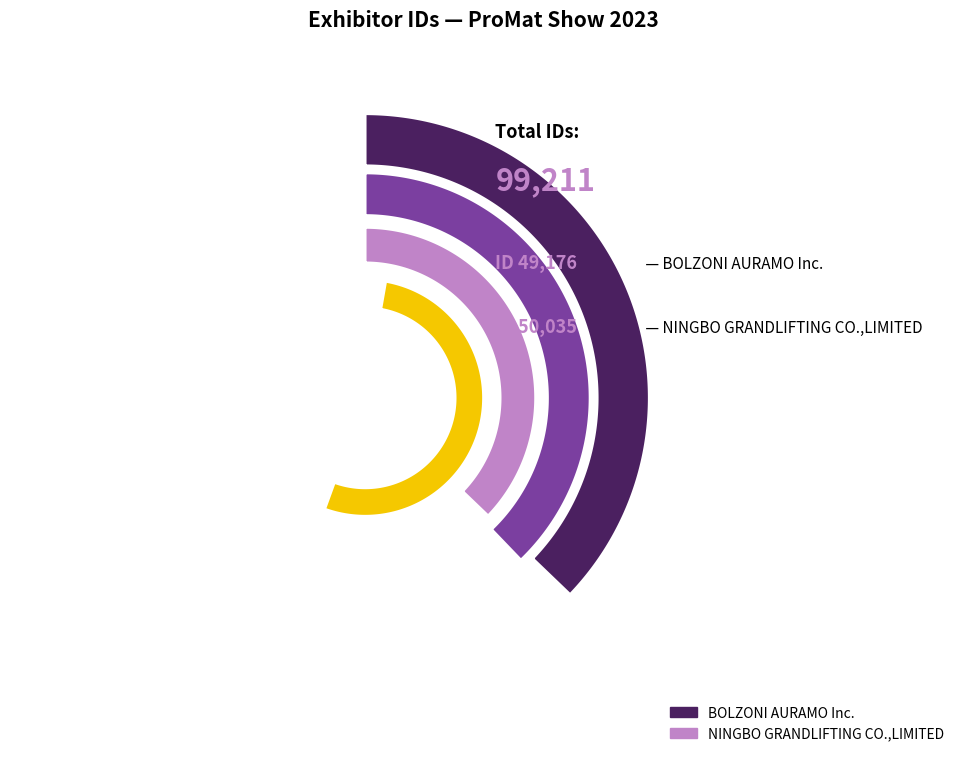

How many slices are in this pie chart?

2